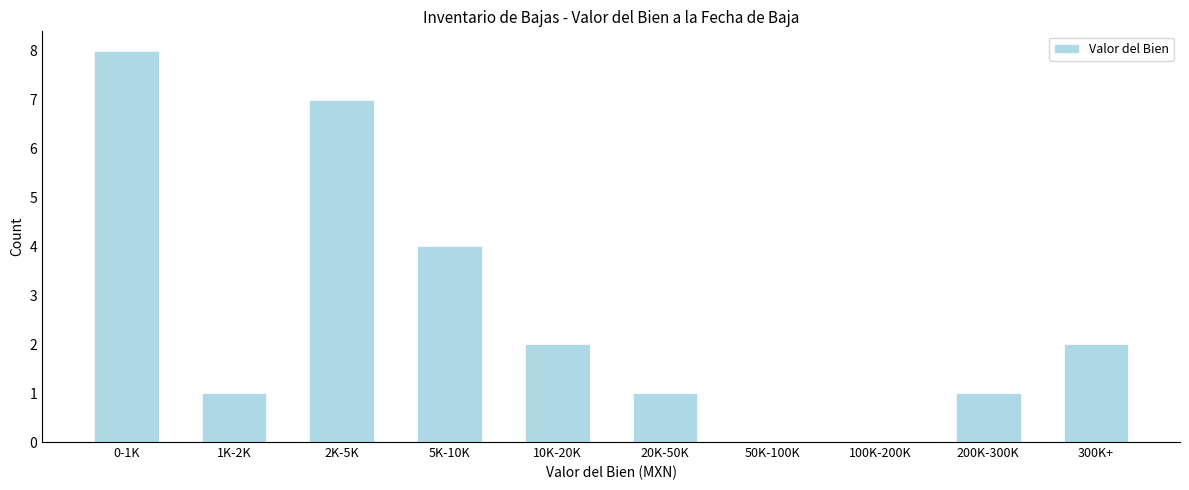

Reading left to right, list all the values displayed in this chart.

0-1K=8	1K-2K=1	2K-5K=7	5K-10K=4	10K-20K=2	20K-50K=1	50K-100K=0	100K-200K=0	200K-300K=1	300K+=2